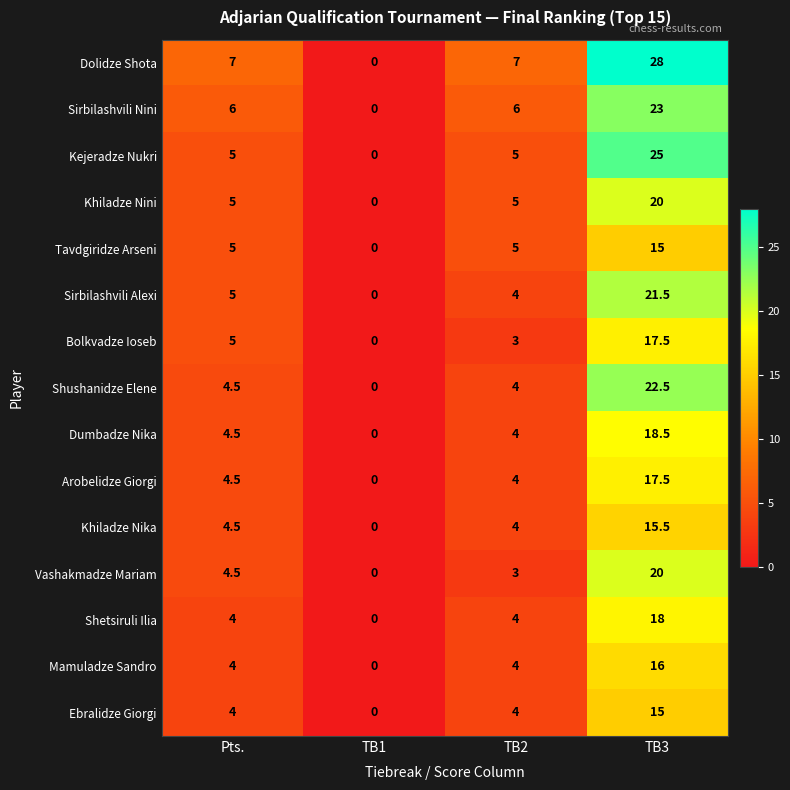

How many series are shown in this chart?

15